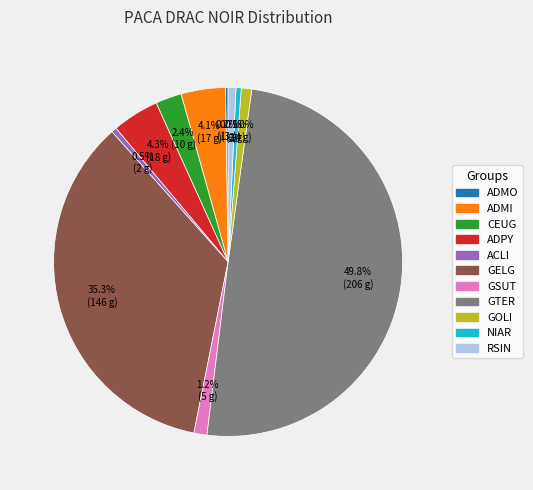

Which has a higher value, GSUT or NIAR?

GSUT